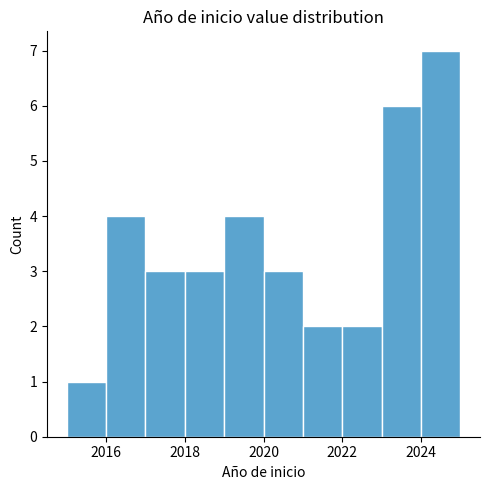

What is the height of the bar covering 2024 to 2025 on the x-axis? The values are not printed on the chart, so give them approximately, as read against the axis.

7